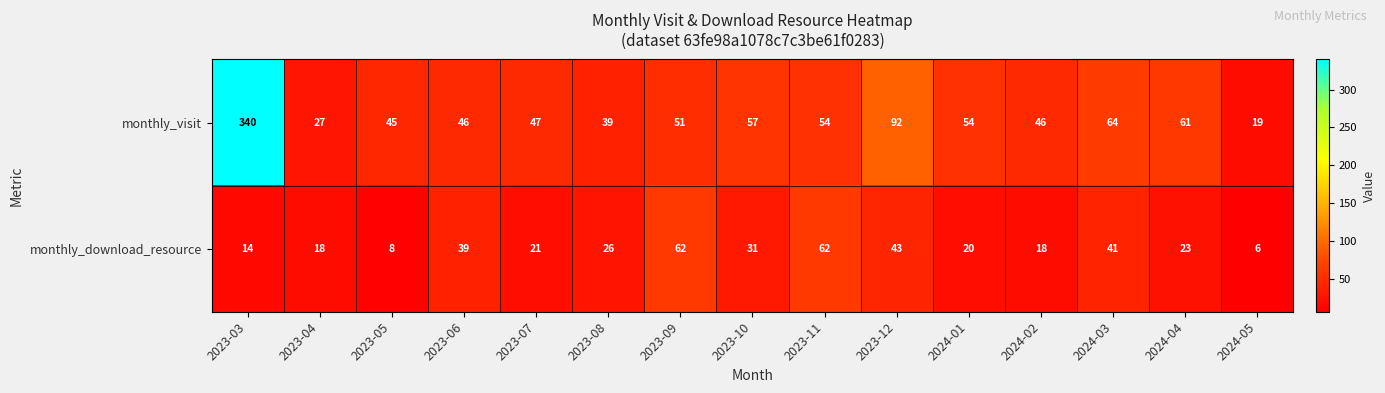

Count the number of data series in this chart.

2